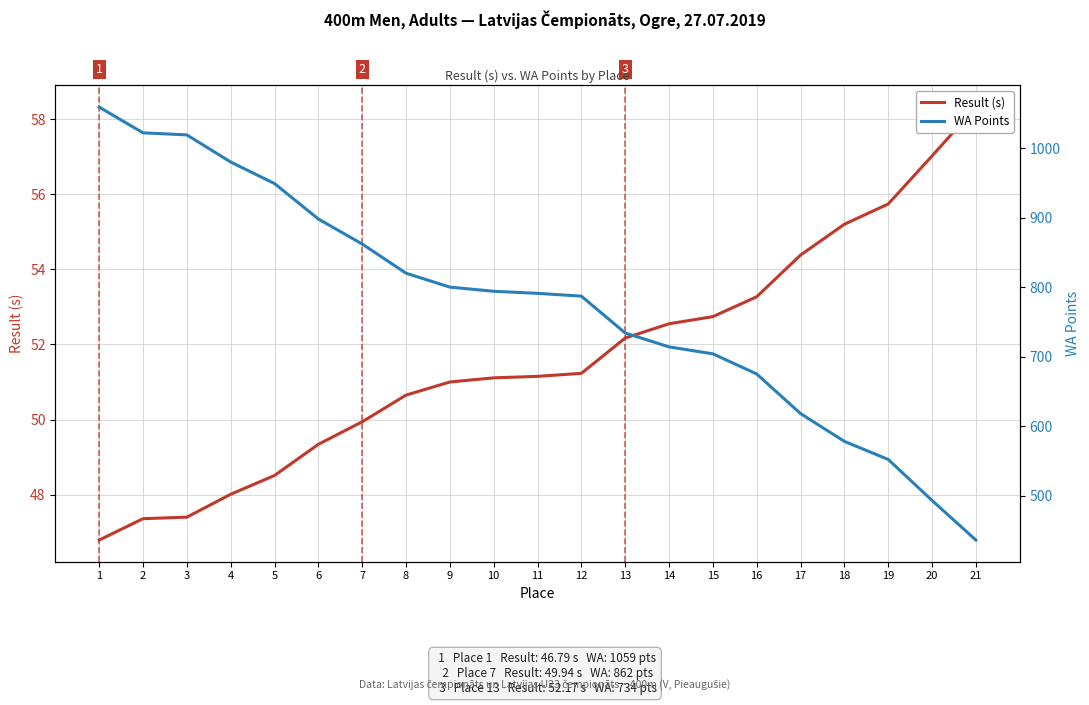

The WA Points series shows 898.0 at 6. True or false?

True